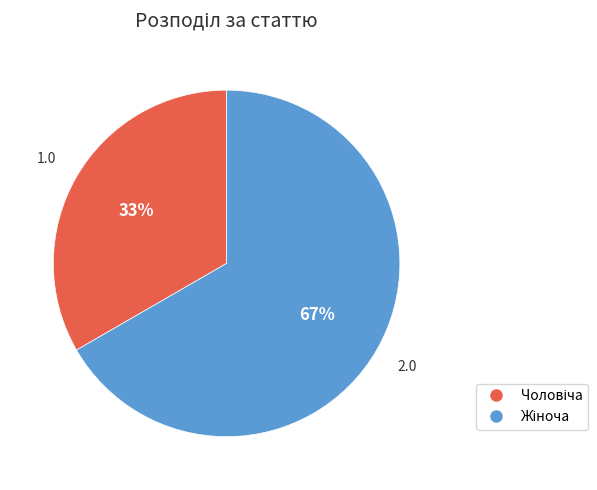

To the nearest percent, what is the average slice percentage?

50%